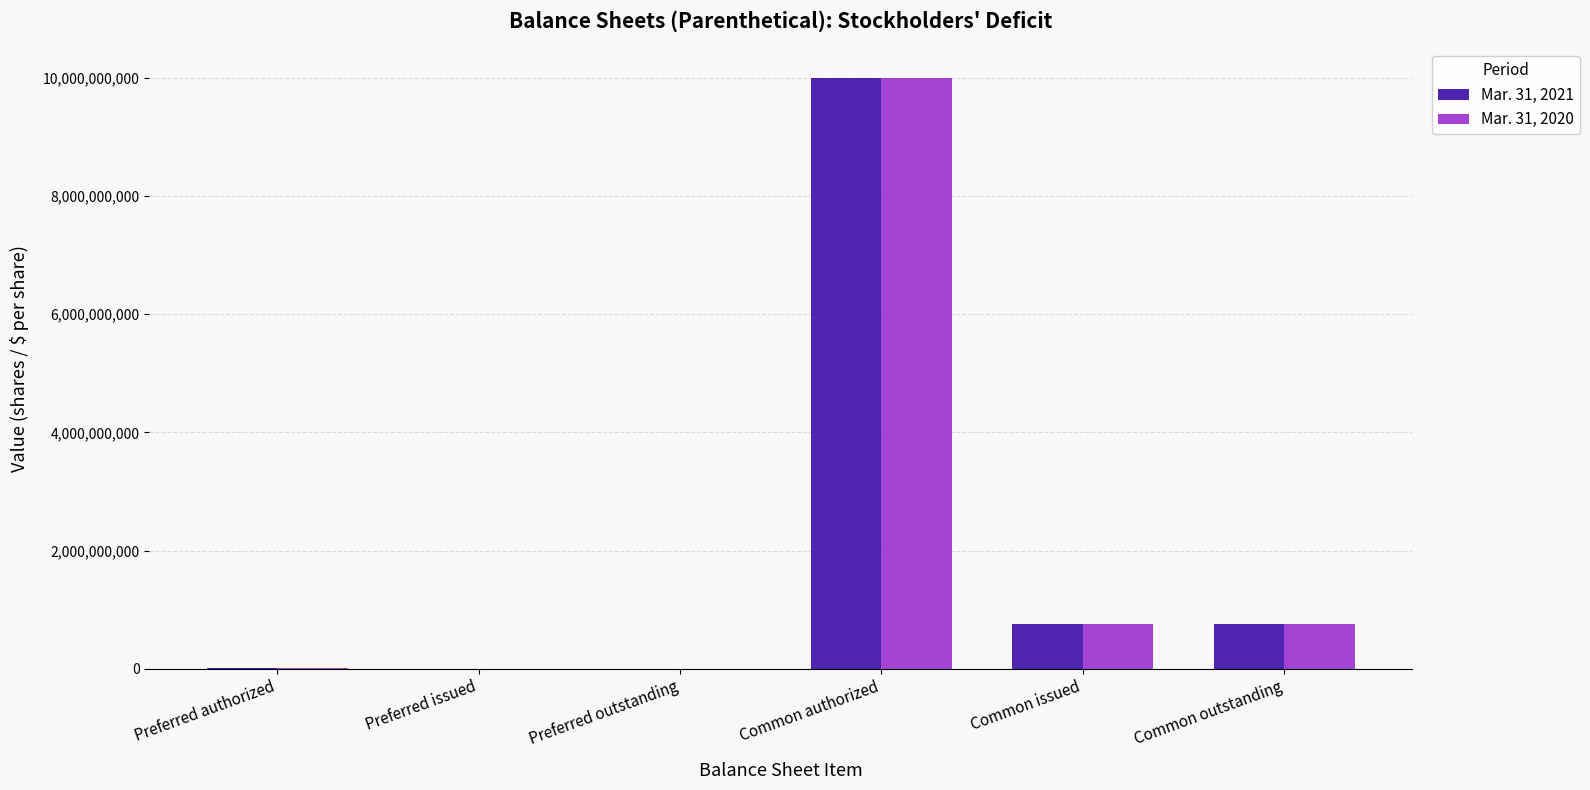

The Mar. 31, 2020 series shows 760250000 at Common outstanding. True or false?

True